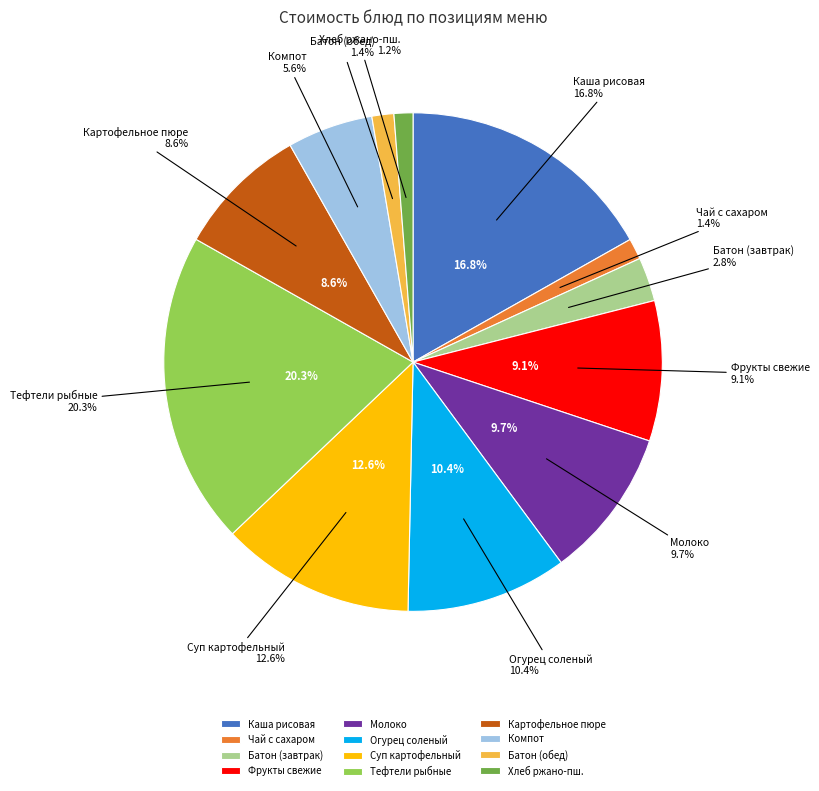

What percentage is NOT represented by Огурец соленый?

89.6%